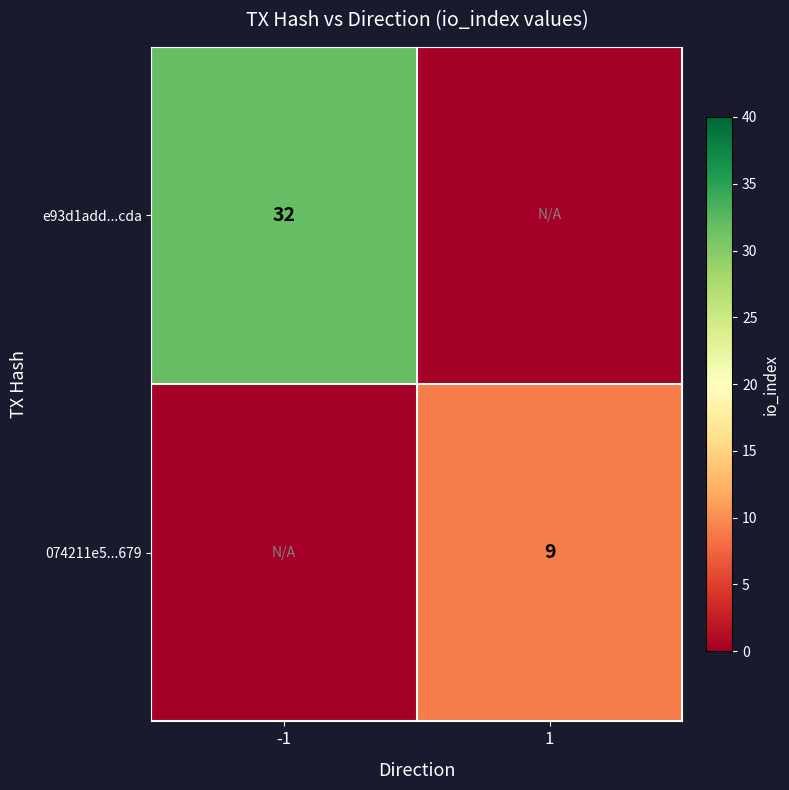

Is the value of e93d1add...cda at -1 greater than the value of 074211e5...679 at 1?

Yes